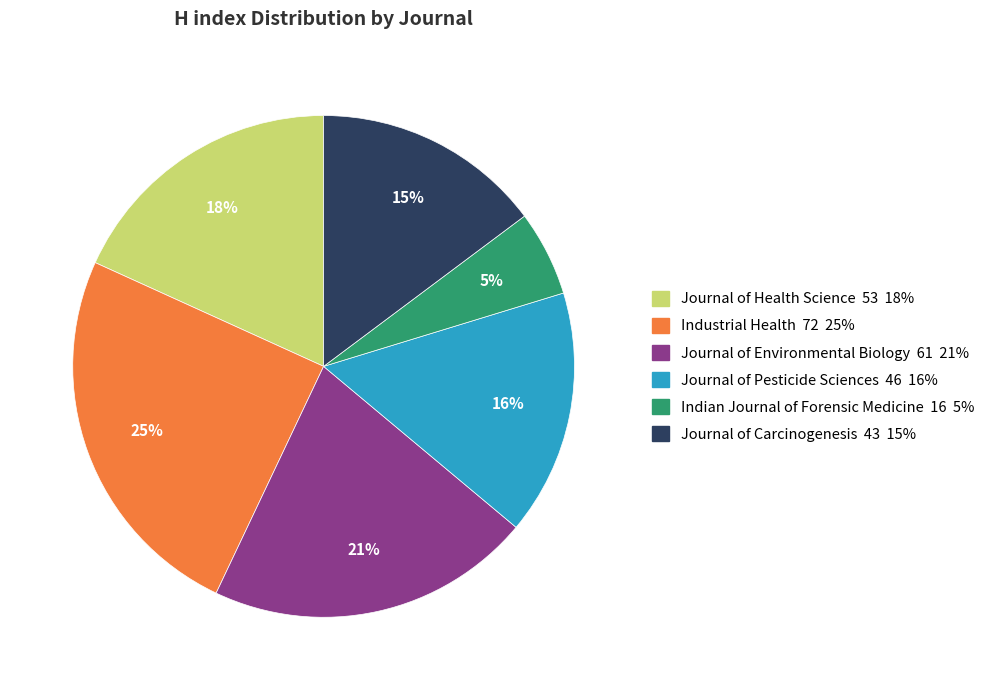

What percentage is the Journal of Carcinogenesis slice, to the nearest percent?

15%